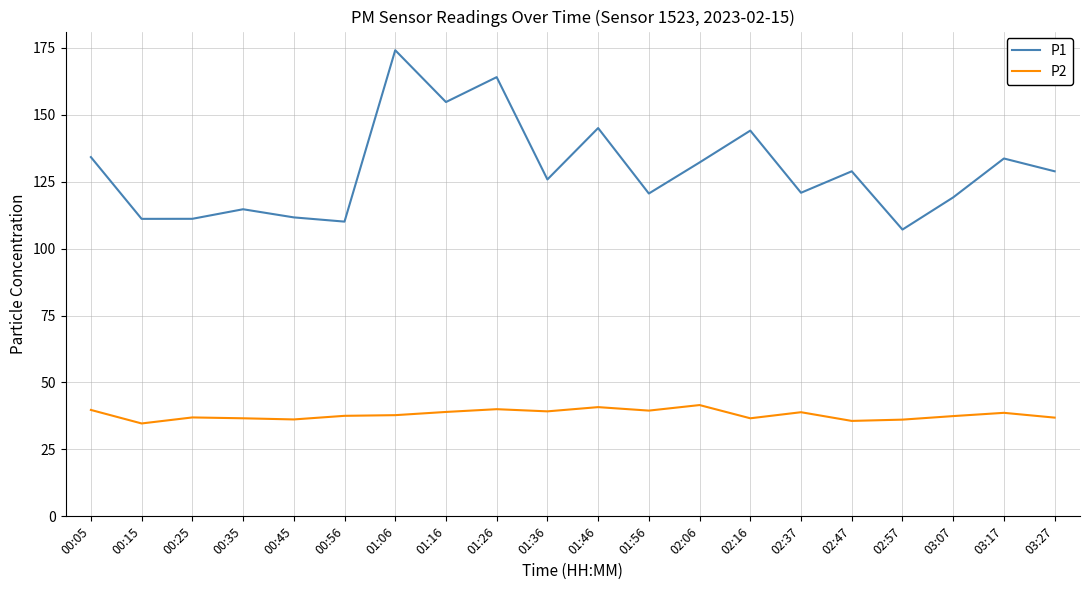

Is the value of P1 at 01:36 greater than the value of P2 at 01:16?

Yes